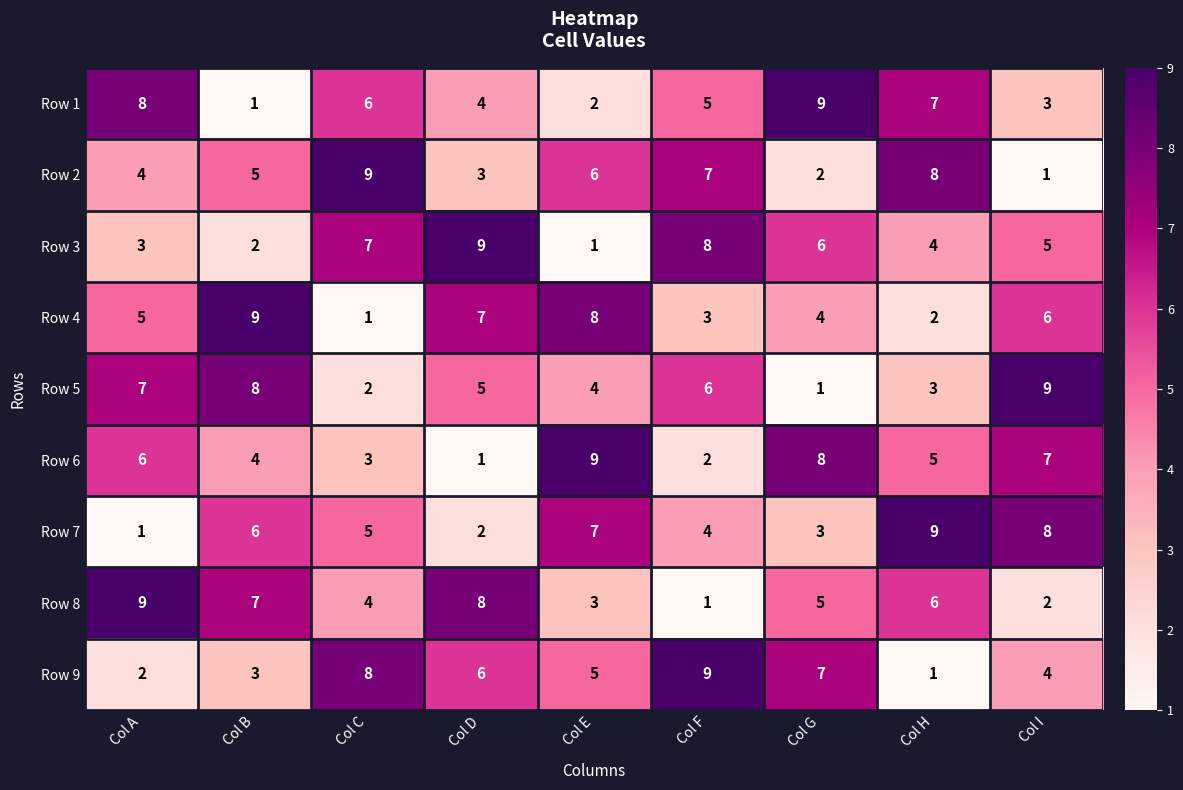

Rank the categories by Row 2 value from lowest to highest.

Col I, Col G, Col D, Col A, Col B, Col E, Col F, Col H, Col C